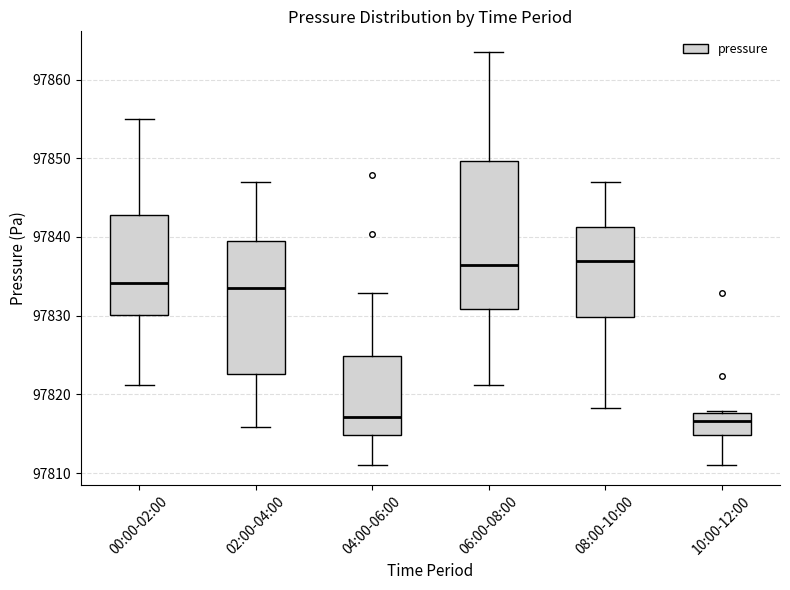

Reading left to right, transcribe this box plot: for each box, give where its median line is, the range the box spans, and where its two whiskers end, as read against the y-axis. The values are not printed on the chart, so give them approximately, as read against the axis.

00:00-02:00: median 97834, box 97830 to 97843, whiskers 97821 to 97855
02:00-04:00: median 97834, box 97823 to 97839, whiskers 97816 to 97847
04:00-06:00: median 97817, box 97815 to 97825, whiskers 97811 to 97833
06:00-08:00: median 97836, box 97831 to 97850, whiskers 97821 to 97864
08:00-10:00: median 97837, box 97830 to 97841, whiskers 97818 to 97847
10:00-12:00: median 97817, box 97815 to 97818, whiskers 97811 to 97818 (just above the box's upper edge)